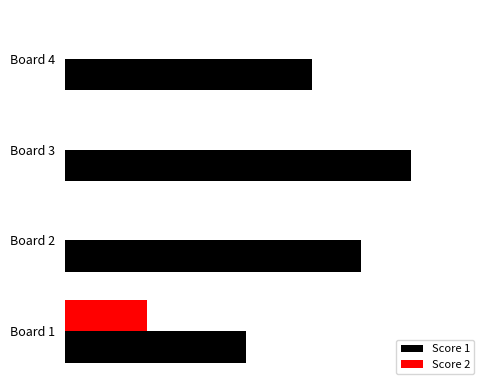

What are all the series names shown in the legend?

Score 1, Score 2